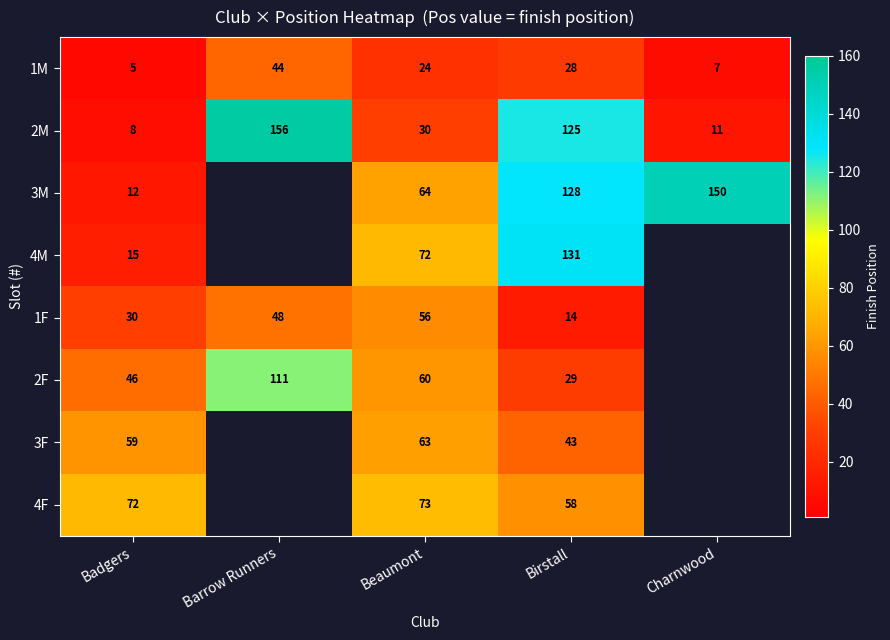

What is the greatest value displayed?

156.0